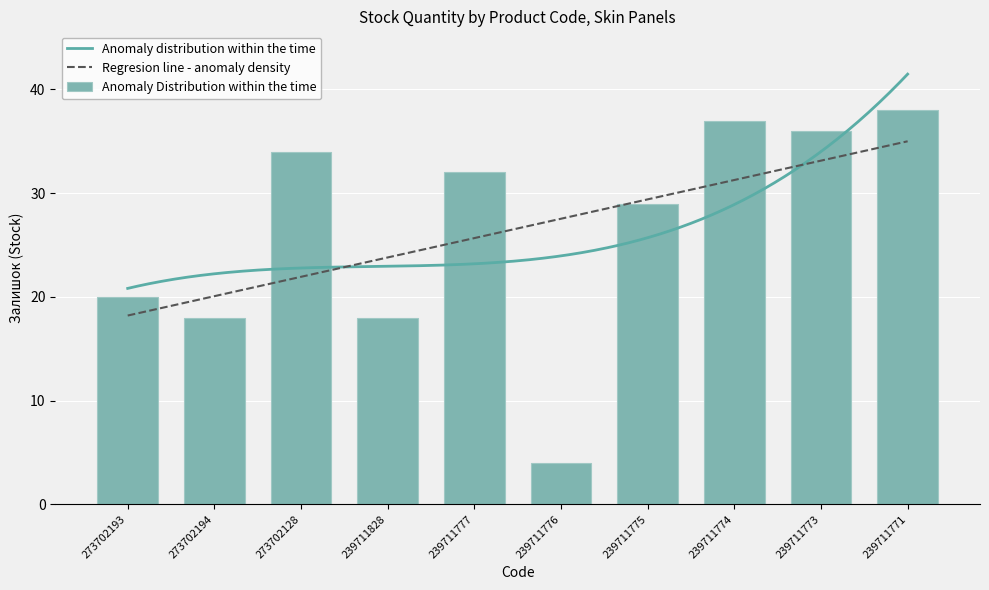

Is it true that the value at 273702128 is 34?

True